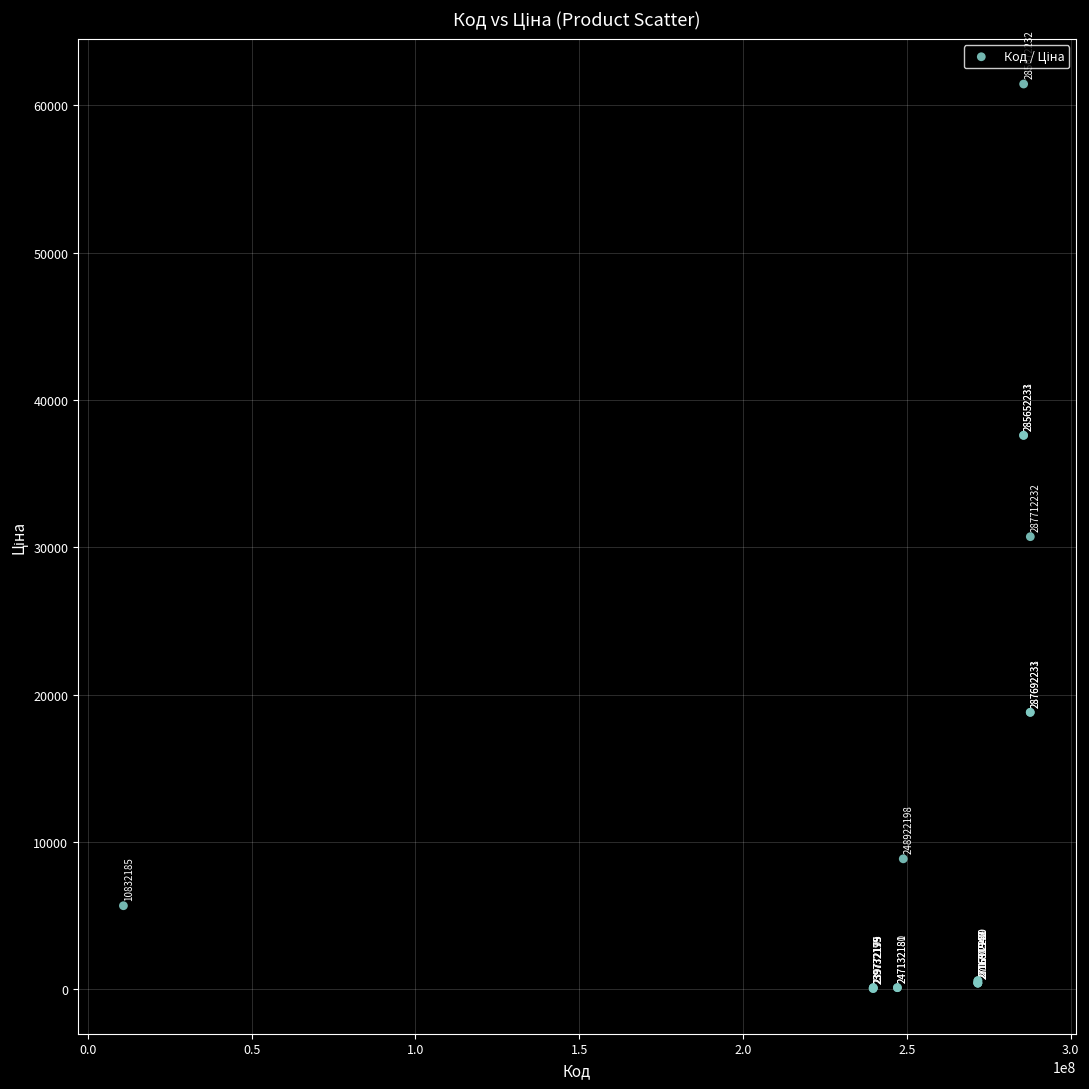

What Y value in the scatter plot is closest to 30745?

30717.1